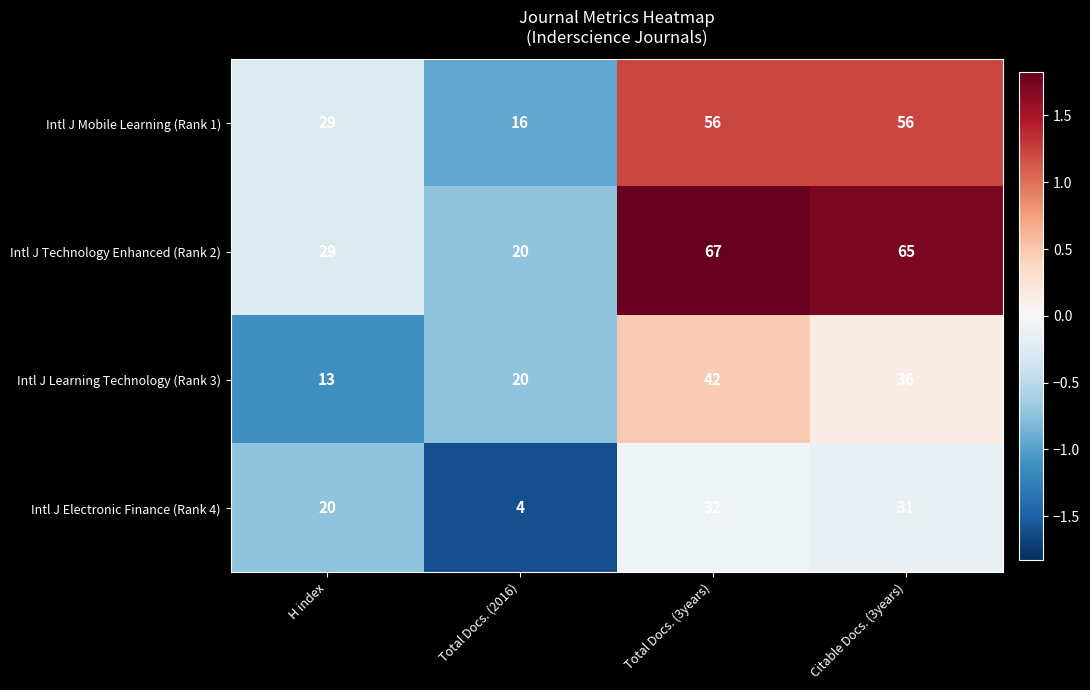

At which category does the chart reach its peak across all series?

Total Docs. (3years)